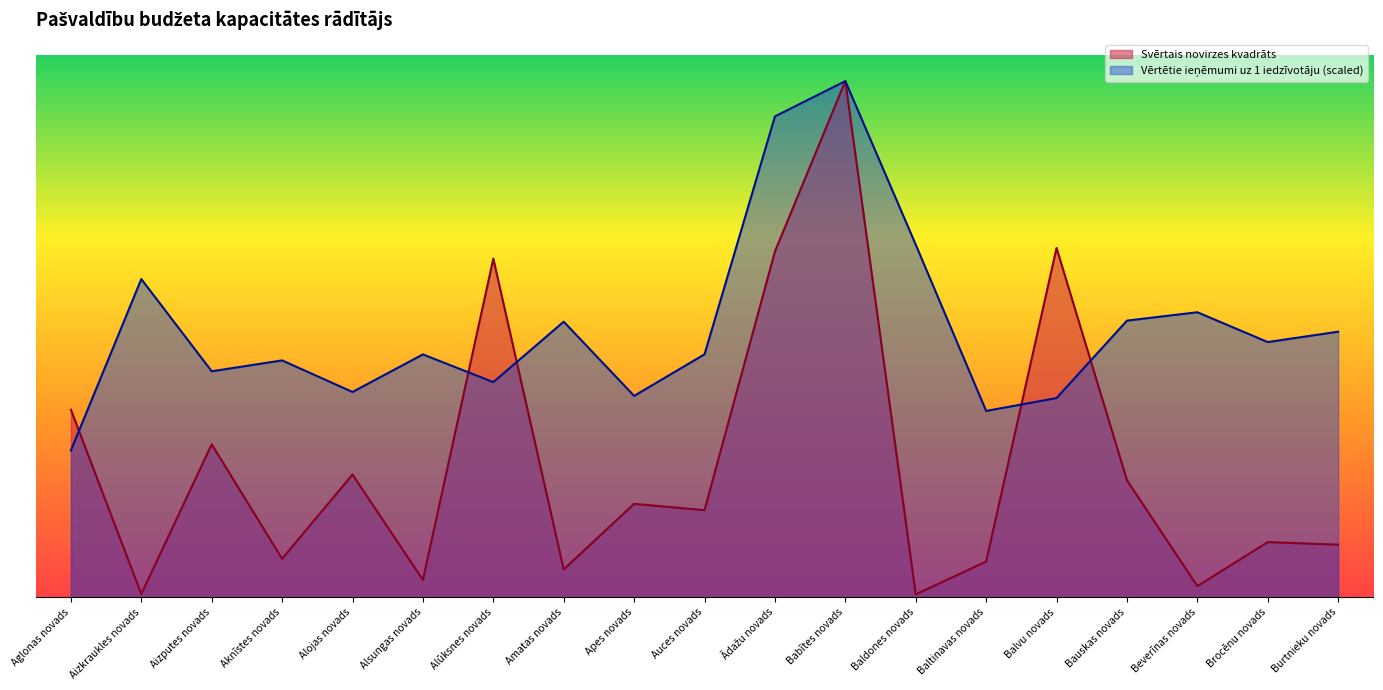

Count the number of data series in this chart.

2